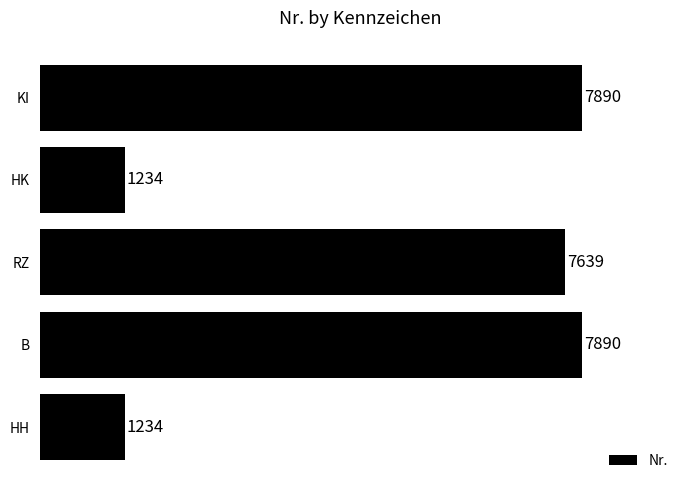

The value at HK is 1234. True or false?

True